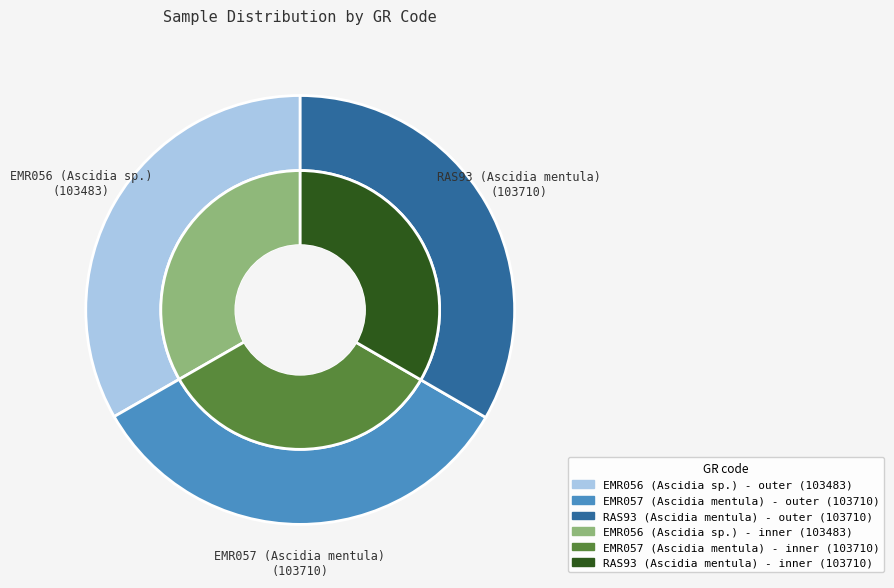

How many segments does this pie chart have?

3